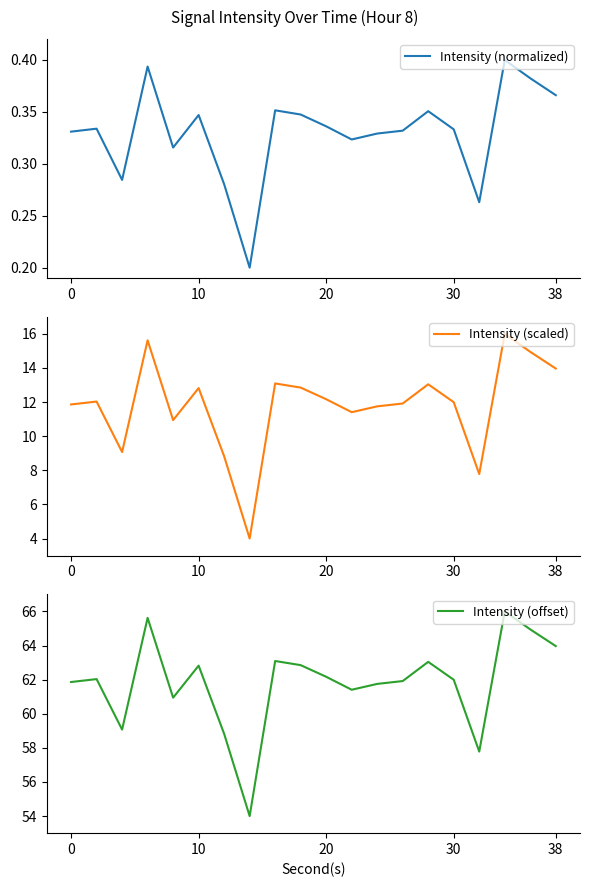

What is the lowest value of the Intensity (scaled) series?

4.0